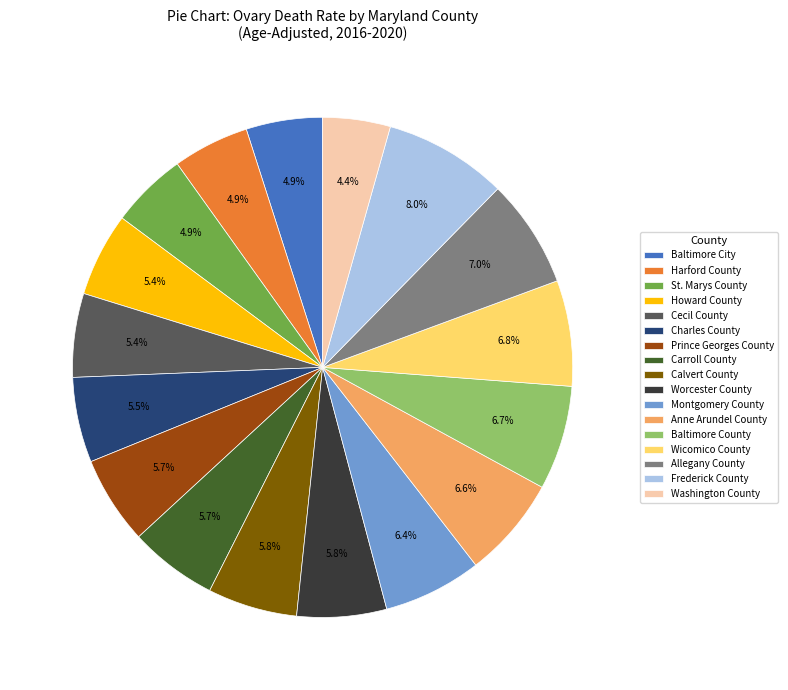

Count the number of slices in the pie.

17